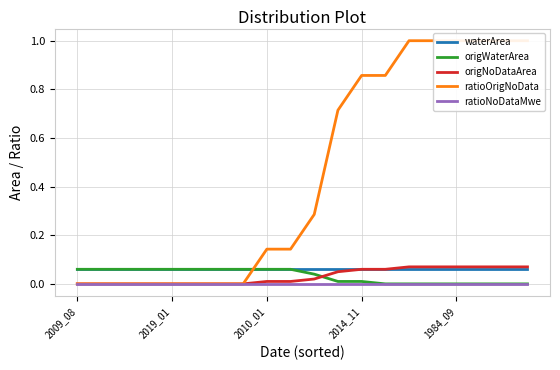

Reading right to left, what are all the values shown in this chart?

waterArea: 0.1	0.1	0.1	0.1	0.1	0.1	0.1	0.1	0.1	0.1	0.1	0.1	0.1	0.1	0.1	0.1	0.1	0.1	0.1	0.1
origWaterArea: 0.0	0.0	0.0	0.0	0.0	0.0	0.0	0.0	0.0	0.0	0.1	0.1	0.1	0.1	0.1	0.1	0.1	0.1	0.1	0.1
origNoDataArea: 0.1	0.1	0.1	0.1	0.1	0.1	0.1	0.1	0.1	0.0	0.0	0.0	0.0	0.0	0.0	0.0	0.0	0.0	0.0	0.0
ratioOrigNoData: 1.0	1.0	1.0	1.0	1.0	1.0	0.9	0.9	0.7	0.3	0.1	0.1	0.0	0.0	0.0	0.0	0.0	0.0	0.0	0.0
ratioNoDataMwe: 0.0	0.0	0.0	0.0	0.0	0.0	0.0	0.0	0.0	0.0	0.0	0.0	0.0	0.0	0.0	0.0	0.0	0.0	0.0	0.0